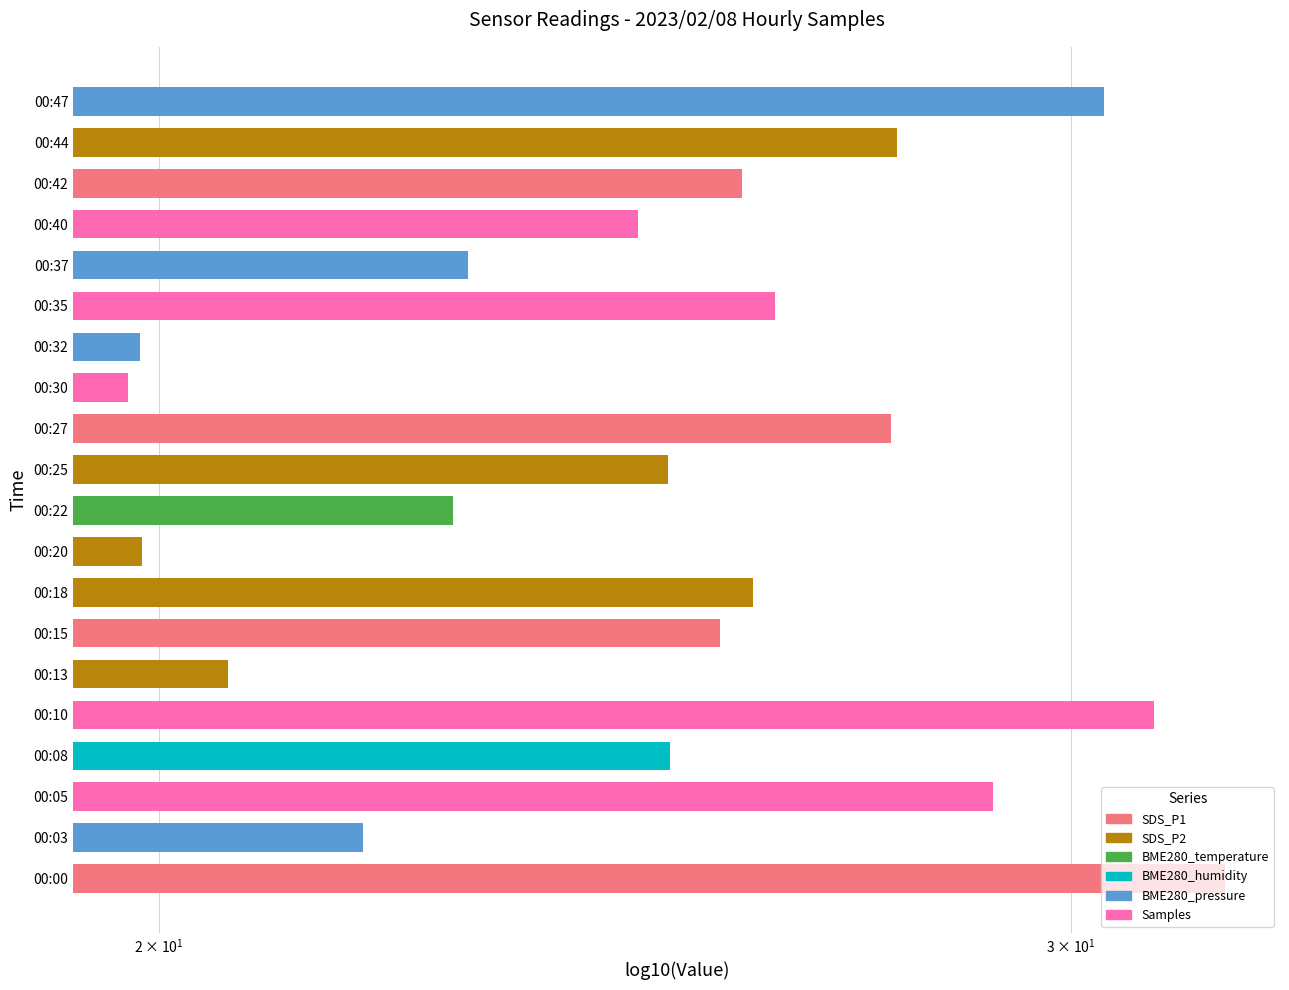

Are the bars grouped side by side (vs. stacked)?

No